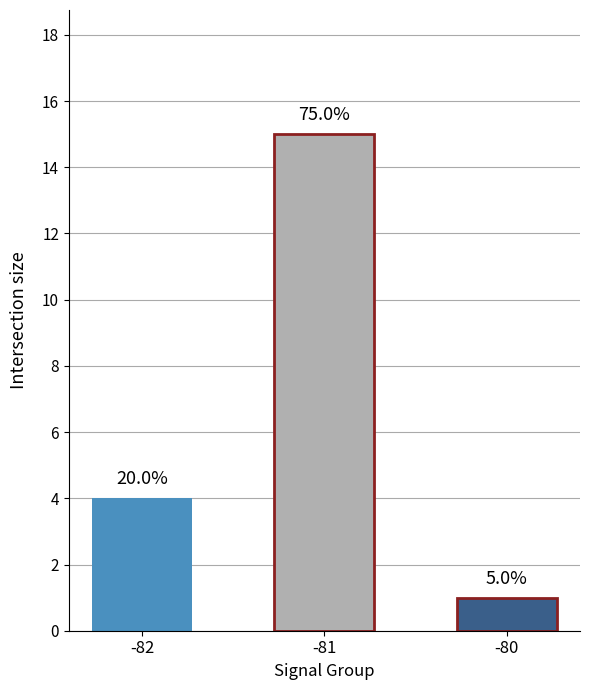

Is it true that the value at 1 is 21.9?

False